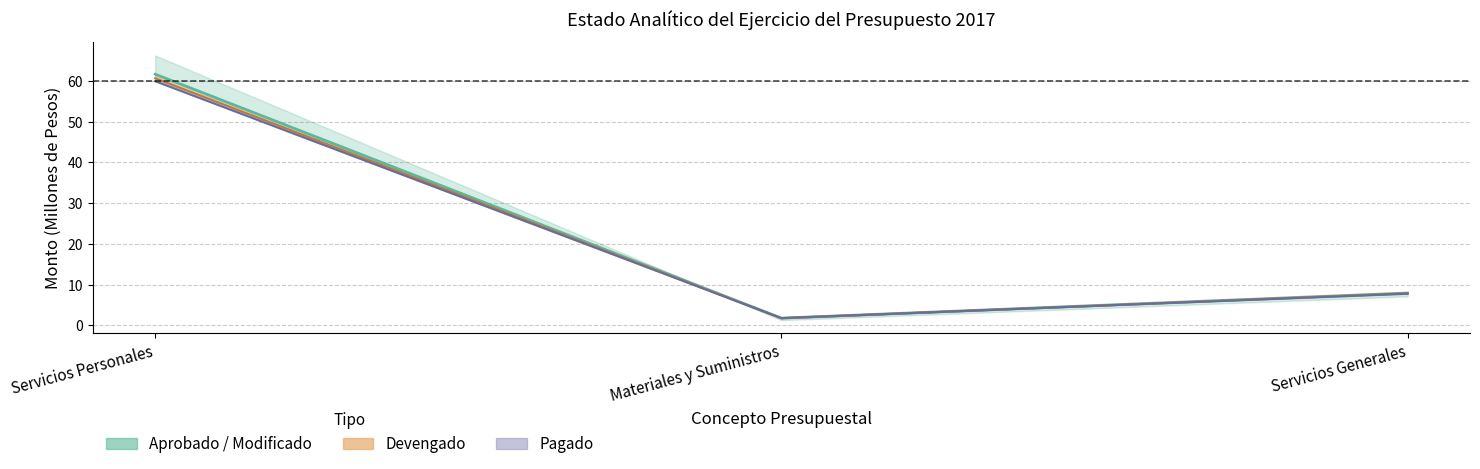

What is the change in value from Servicios Personales to Materiales y Suministros?

-59.9